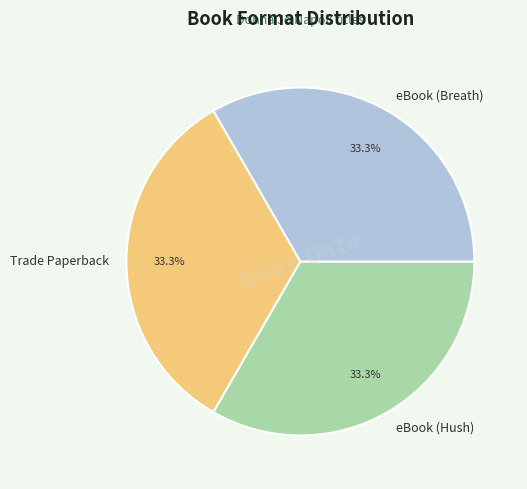

Count the number of slices in the pie.

3